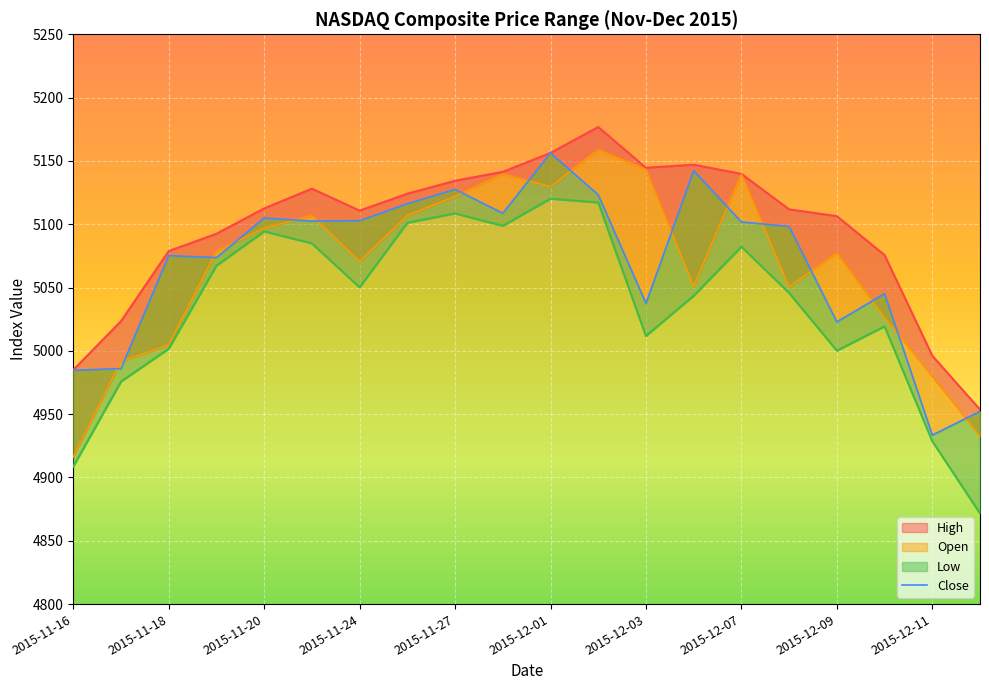

Is it true that Close equals 5127.5 at 2015-11-27?

True